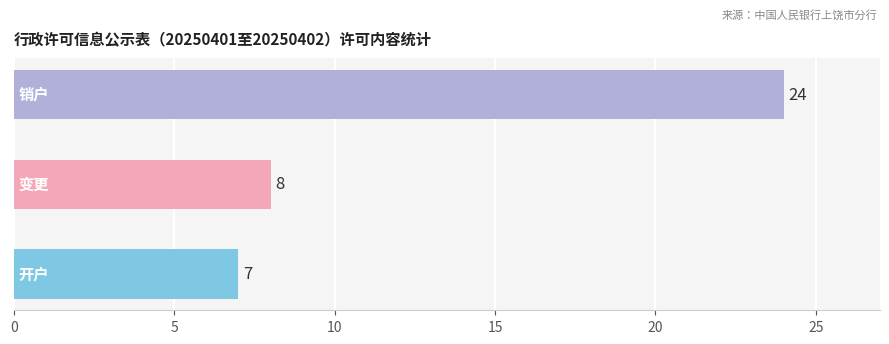

What is the maximum value shown in the chart?

24